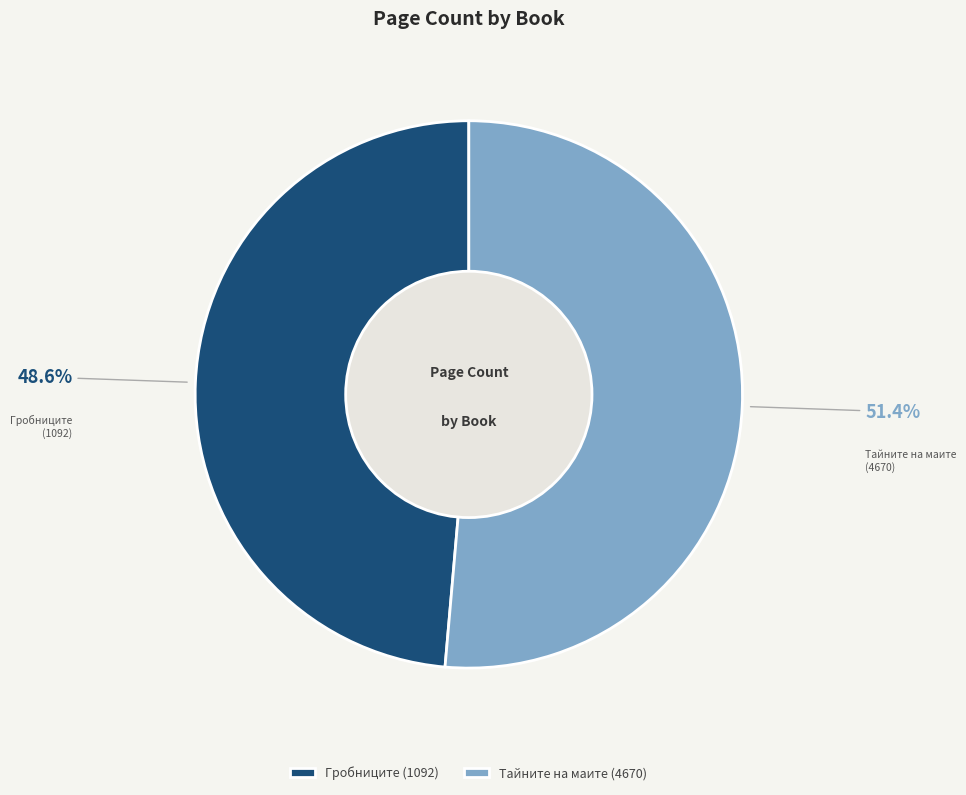

What is the ratio of the value at Тайните на маите (4670) to the value at Гробниците (1092)?

1.1